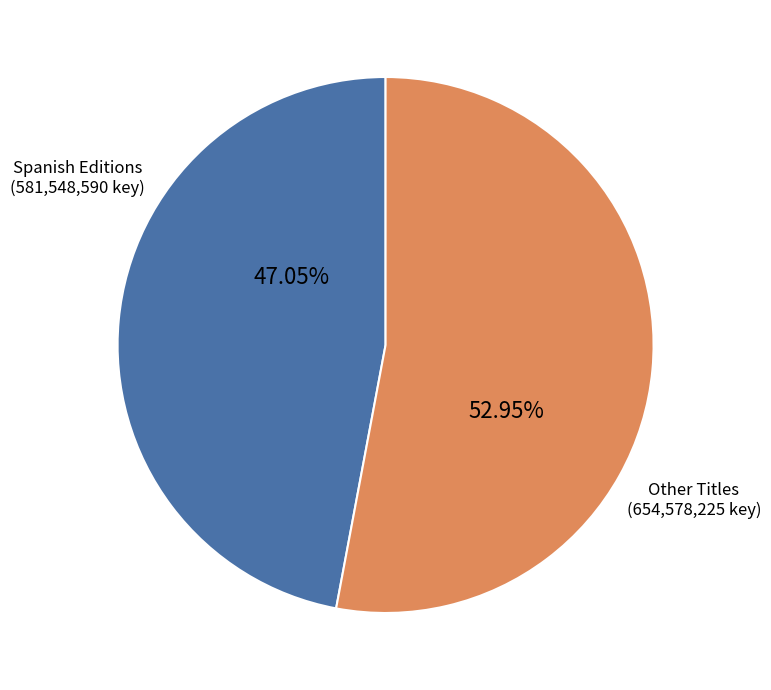

What is the ratio of the value at Other Titles to the value at Spanish Editions?

1.1